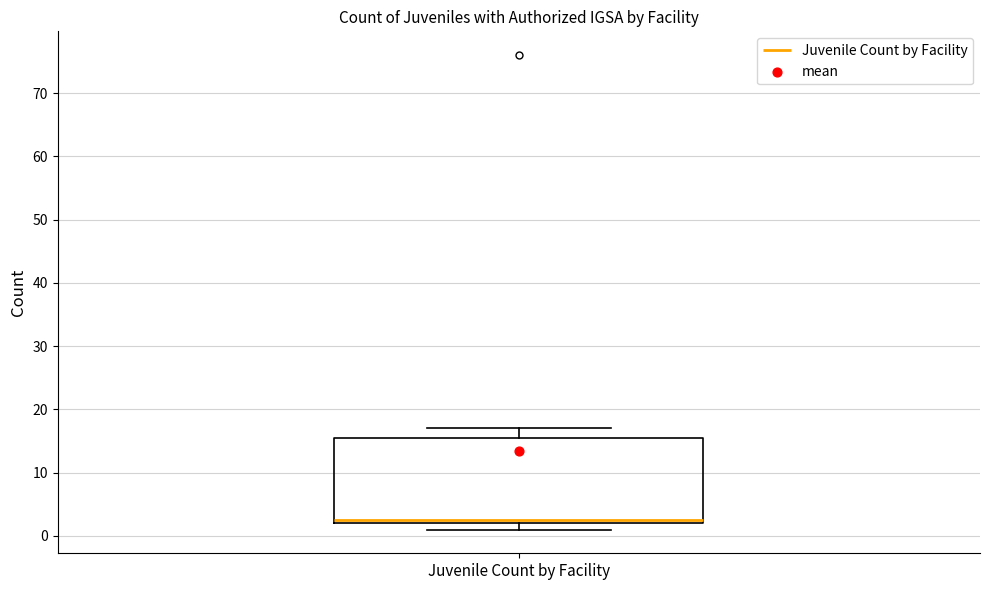

Where does the median line of the box for Juvenile Count by Facility sit on the y-axis? The values are not printed on the chart, so give them approximately, as read against the axis.

3